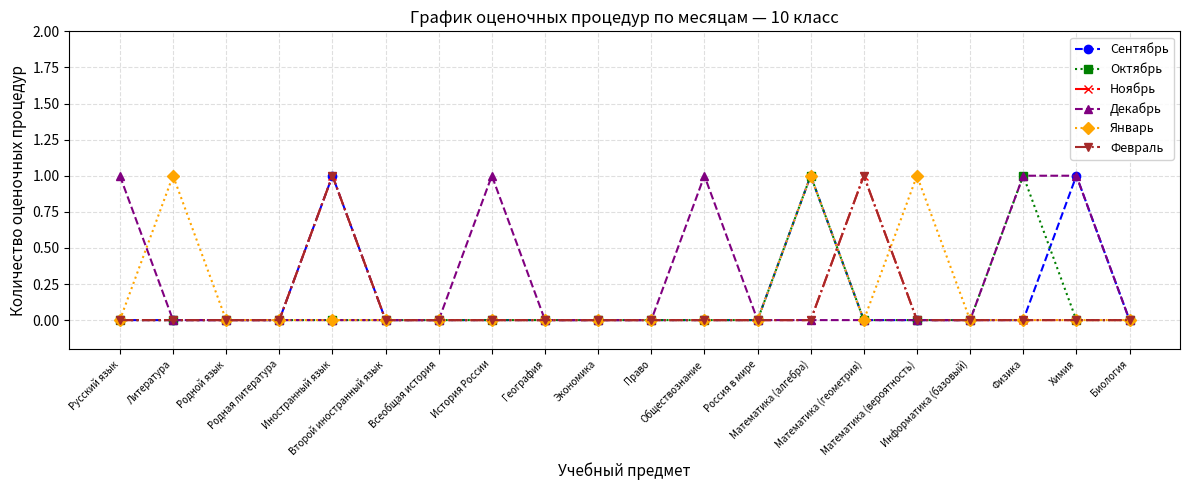

True or false: Февраль and Январь cross at least once.

True